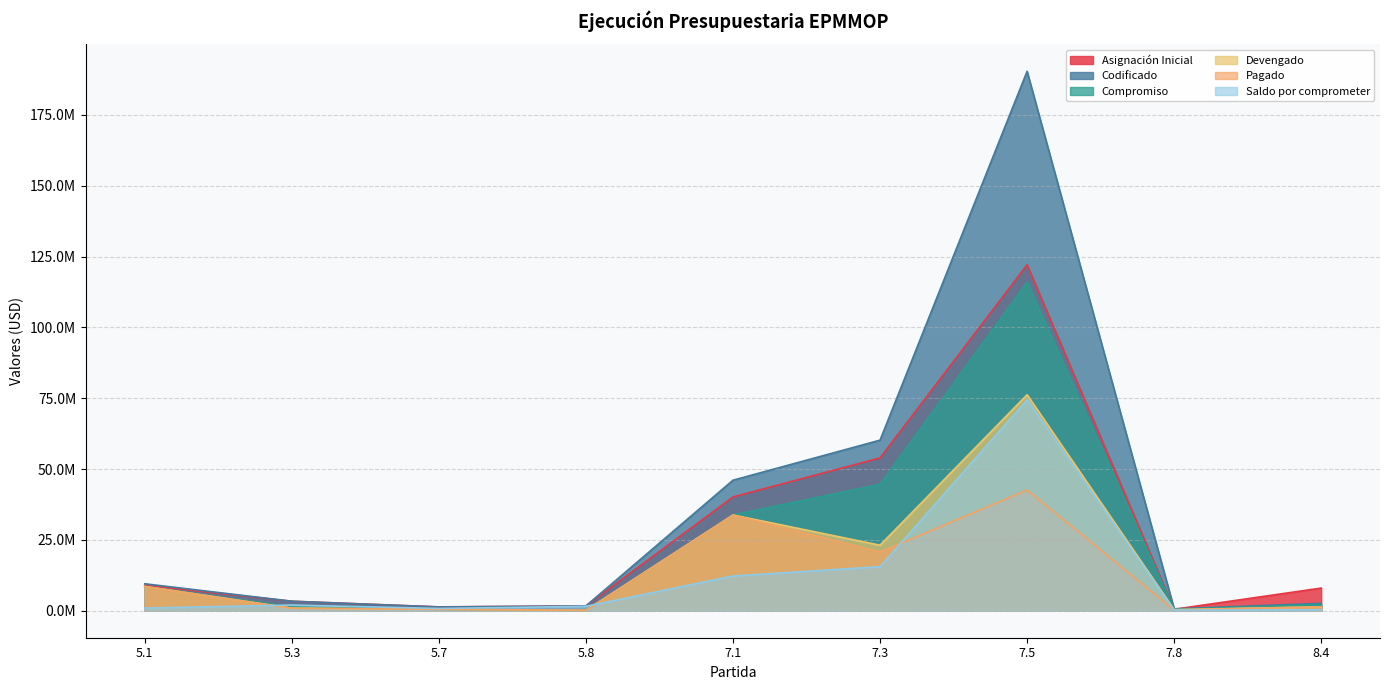

What is the total value across all series at 7.5?

621622536.1